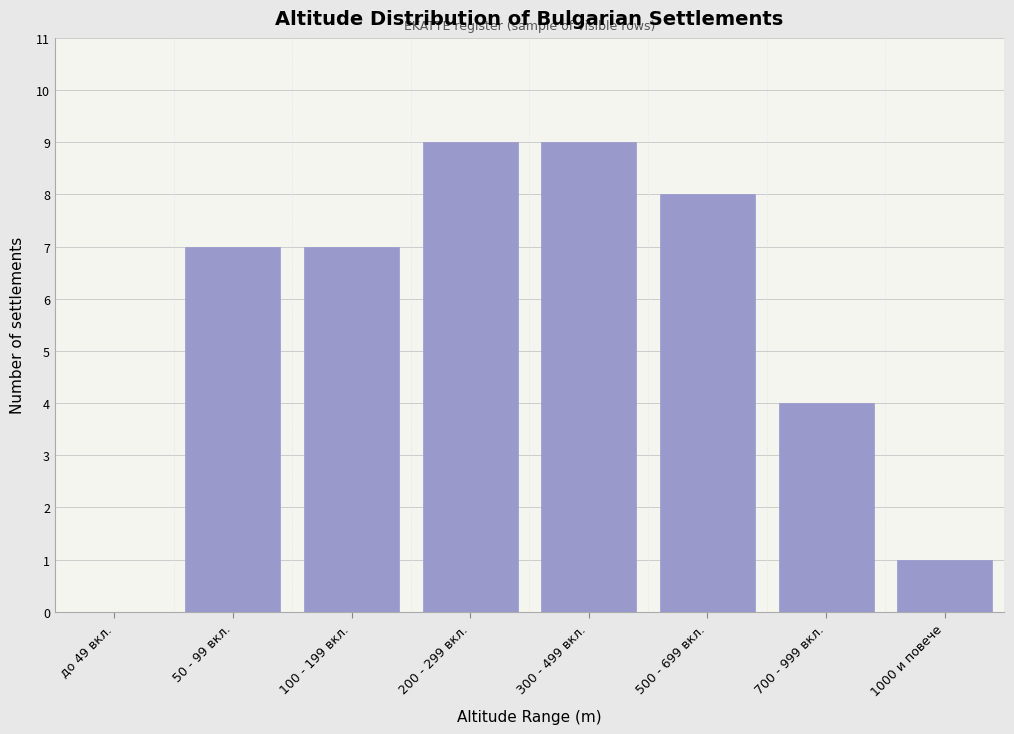

Reading left to right, list all the values displayed in this chart.

до 49 вкл.=0	50 - 99 вкл.=7	100 - 199 вкл.=7	200 - 299 вкл.=9	300 - 499 вкл.=9	500 - 699 вкл.=8	700 - 999 вкл.=4	1000 и повече=1